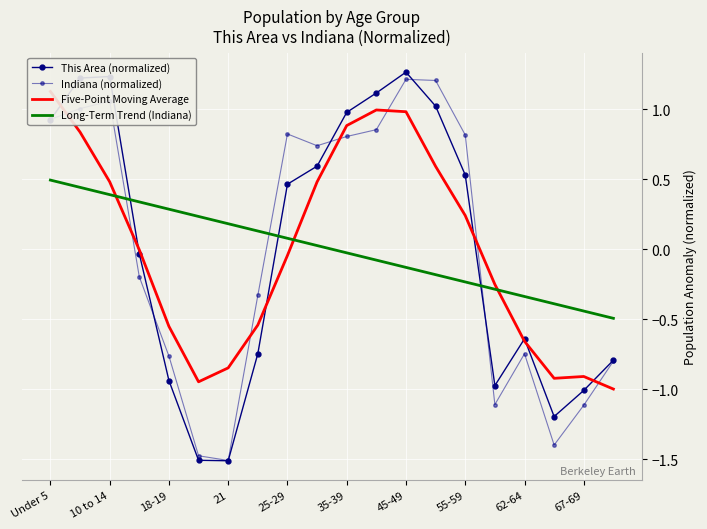

True or false: Five-Point Moving Average has a value of 1.1 at Under 5.

True